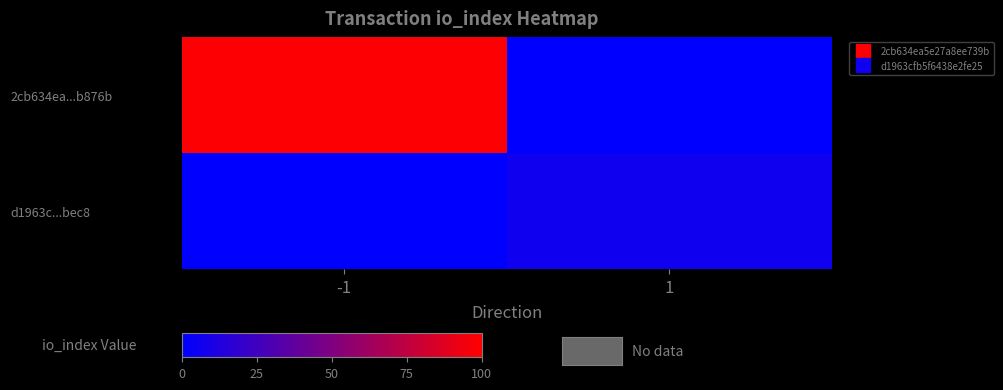

How many categories are shown in the chart?

2